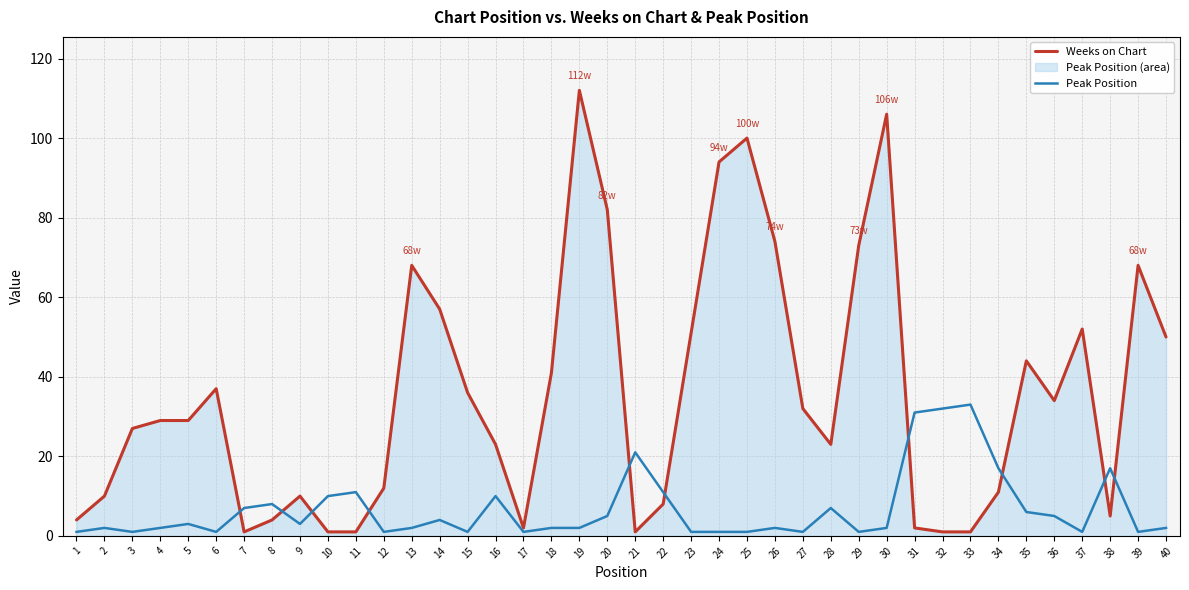

Reading left to right, what are all the values shown in this chart?

Weeks on Chart: 1=4	2=10	3=27	4=29	5=29	6=37	7=1	8=4	9=10	10=1	11=1	12=12	13=68	14=57	15=36	16=23	17=2	18=41	19=112	20=82	21=1	22=8	23=51	24=94	25=100	26=74	27=32	28=23	29=73	30=106	31=2	32=1	33=1	34=11	35=44	36=34	37=52	38=5	39=68	40=50
Peak Position: 1=1	2=2	3=1	4=2	5=3	6=1	7=7	8=8	9=3	10=10	11=11	12=1	13=2	14=4	15=1	16=10	17=1	18=2	19=2	20=5	21=21	22=11	23=1	24=1	25=1	26=2	27=1	28=7	29=1	30=2	31=31	32=32	33=33	34=17	35=6	36=5	37=1	38=17	39=1	40=2